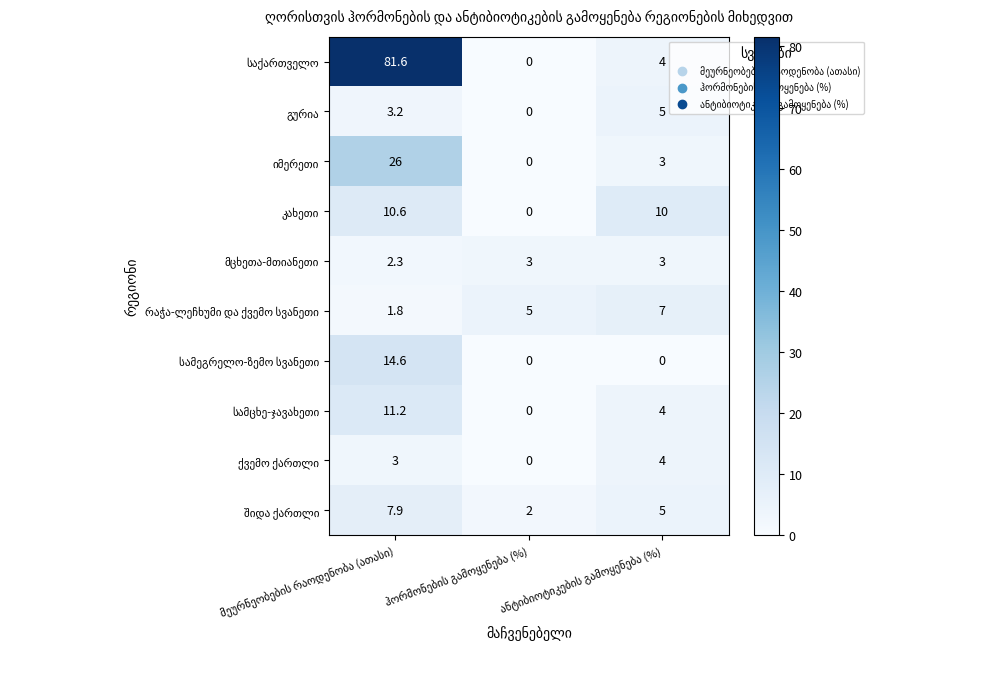

What is the greatest value displayed?

81.6